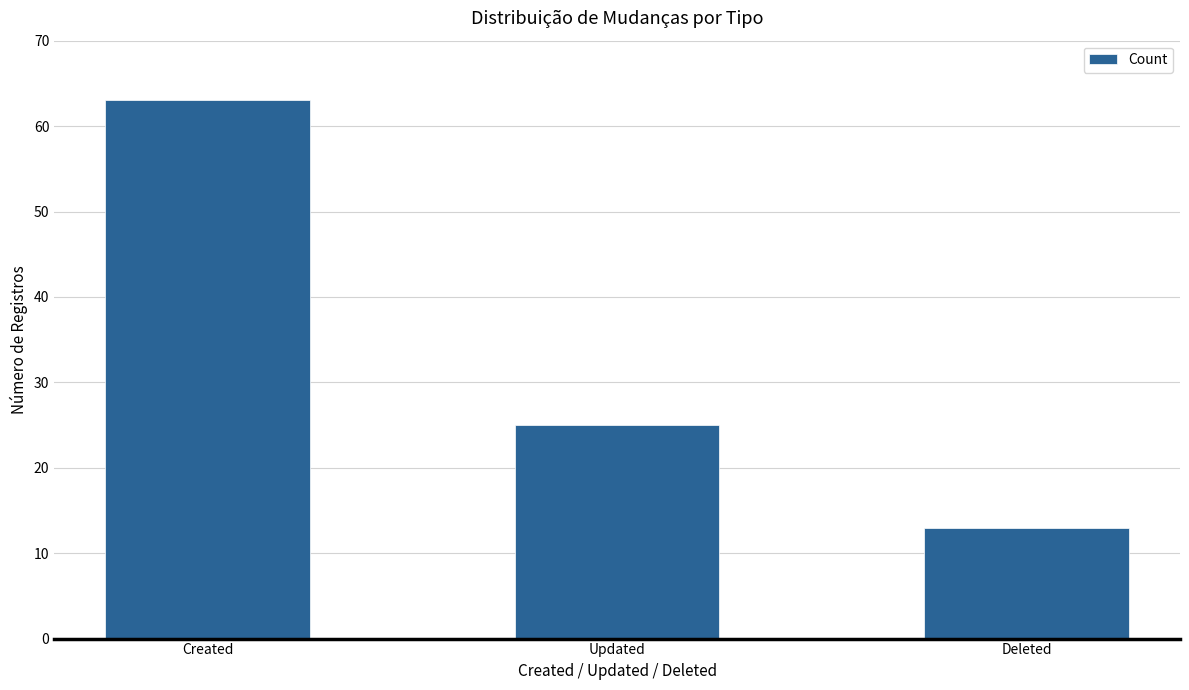

What is the label of the 1st bar from the left?

Created